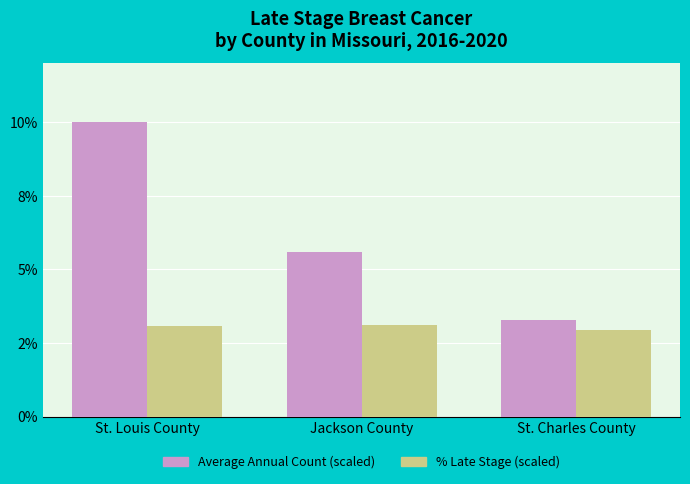

What is the label of the 3rd bar from the right?

St. Louis County